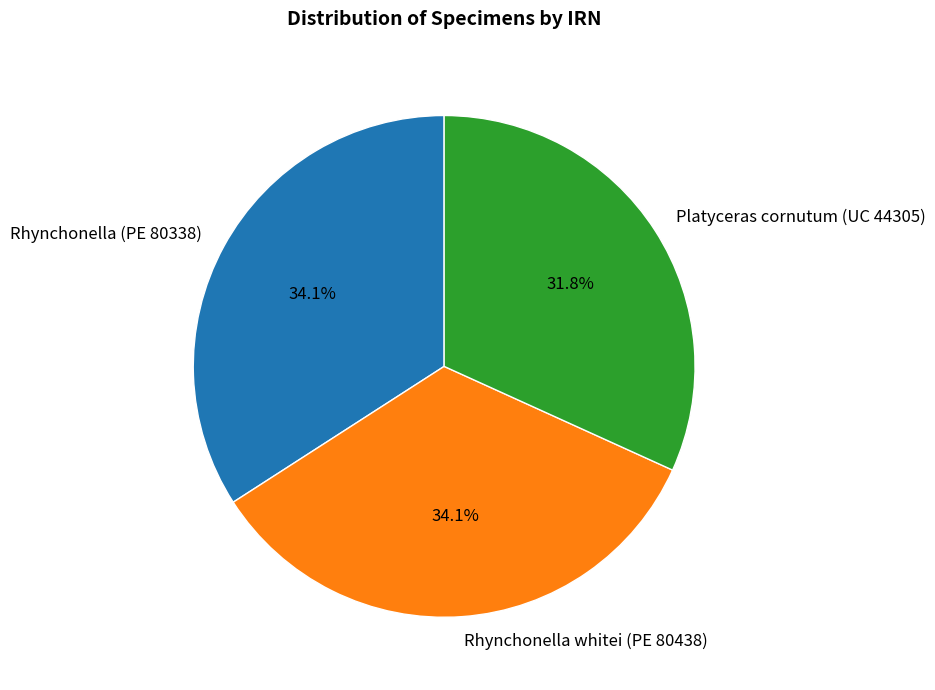

Does Rhynchonella whitei (PE 80438) represent more than half of the total?

No